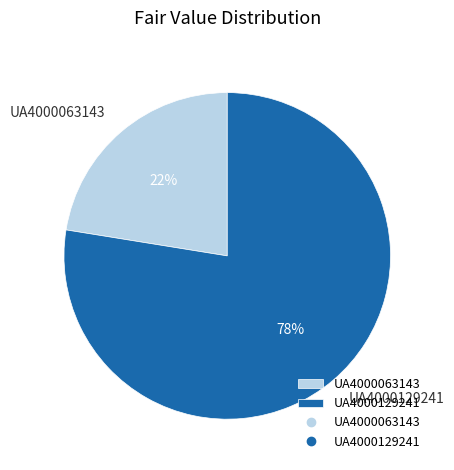

To the nearest percent, what percentage of the pie is UA4000063143?

22%